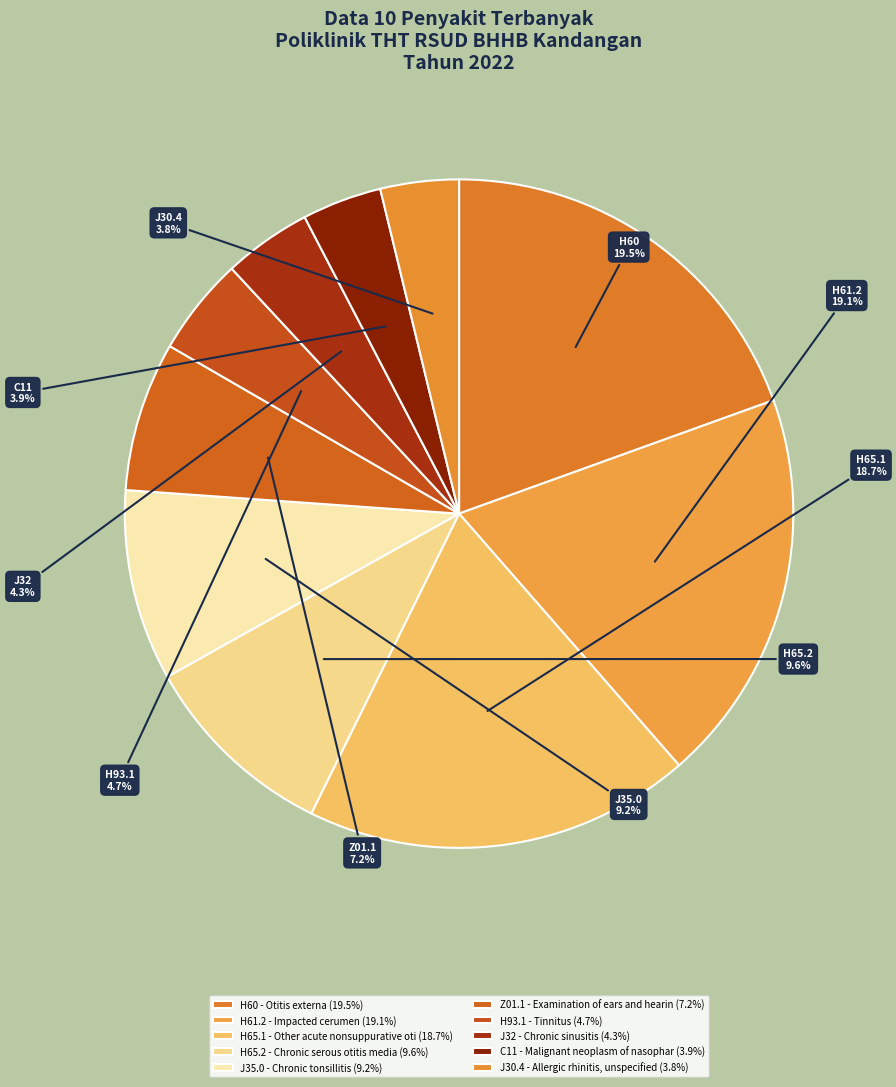

Which slice is the smallest?

J30.4 - Allergic rhinitis, unspecified